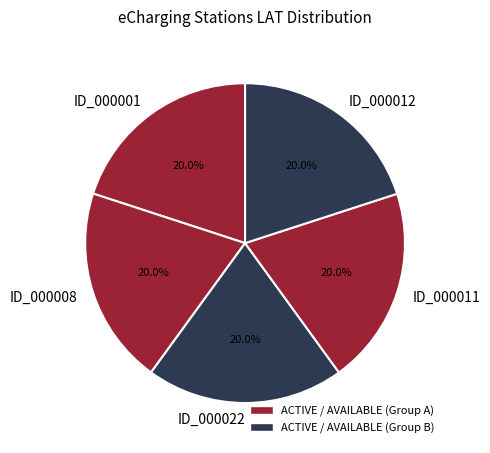

How many slices are in this pie chart?

5